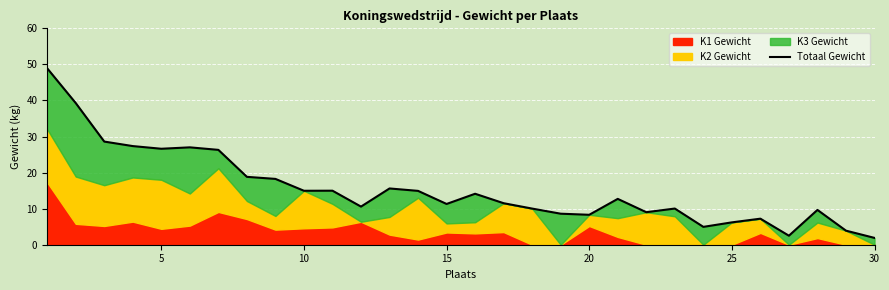

How many lines are shown in the chart?

1